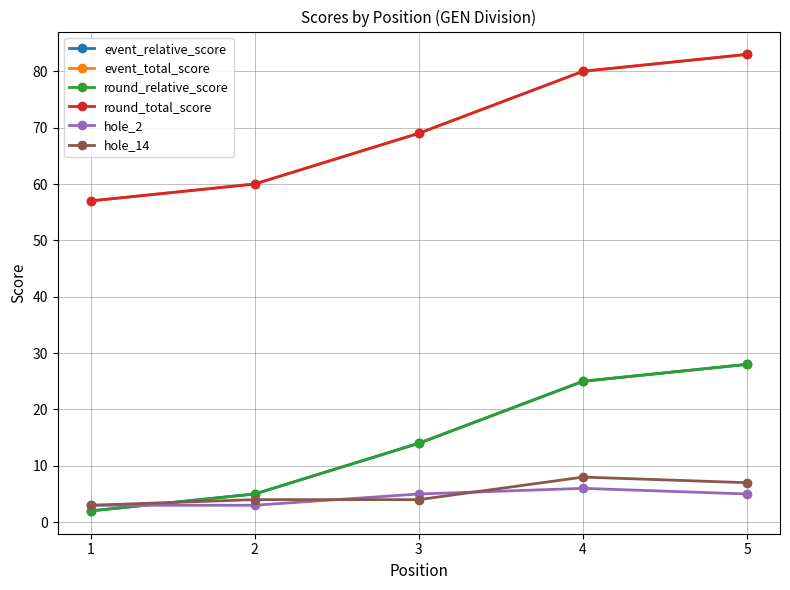

Is this an area chart (filled region under the line)?

No